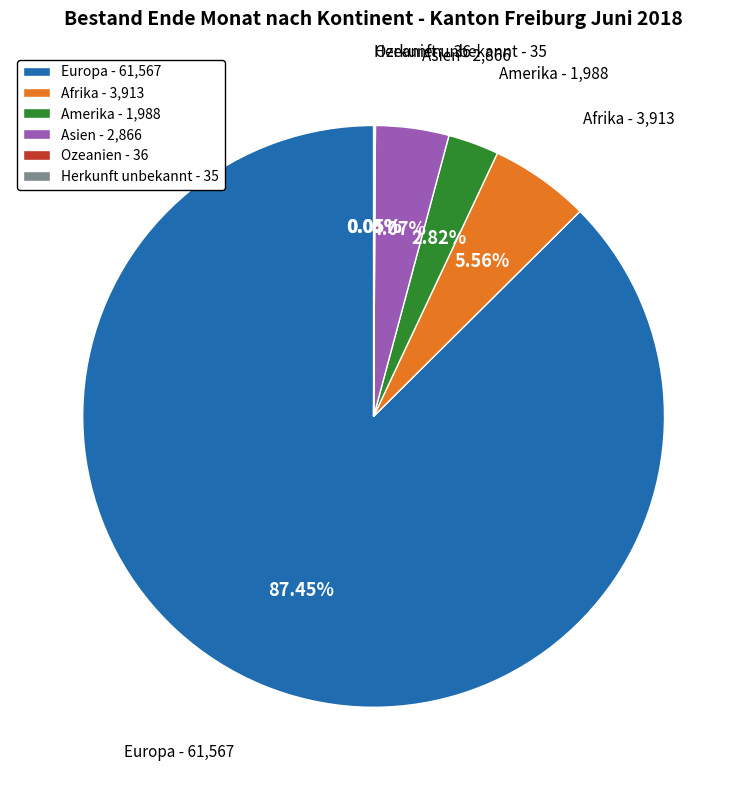

To the nearest percent, what is the combined percentage of Afrika and Europa?

93%